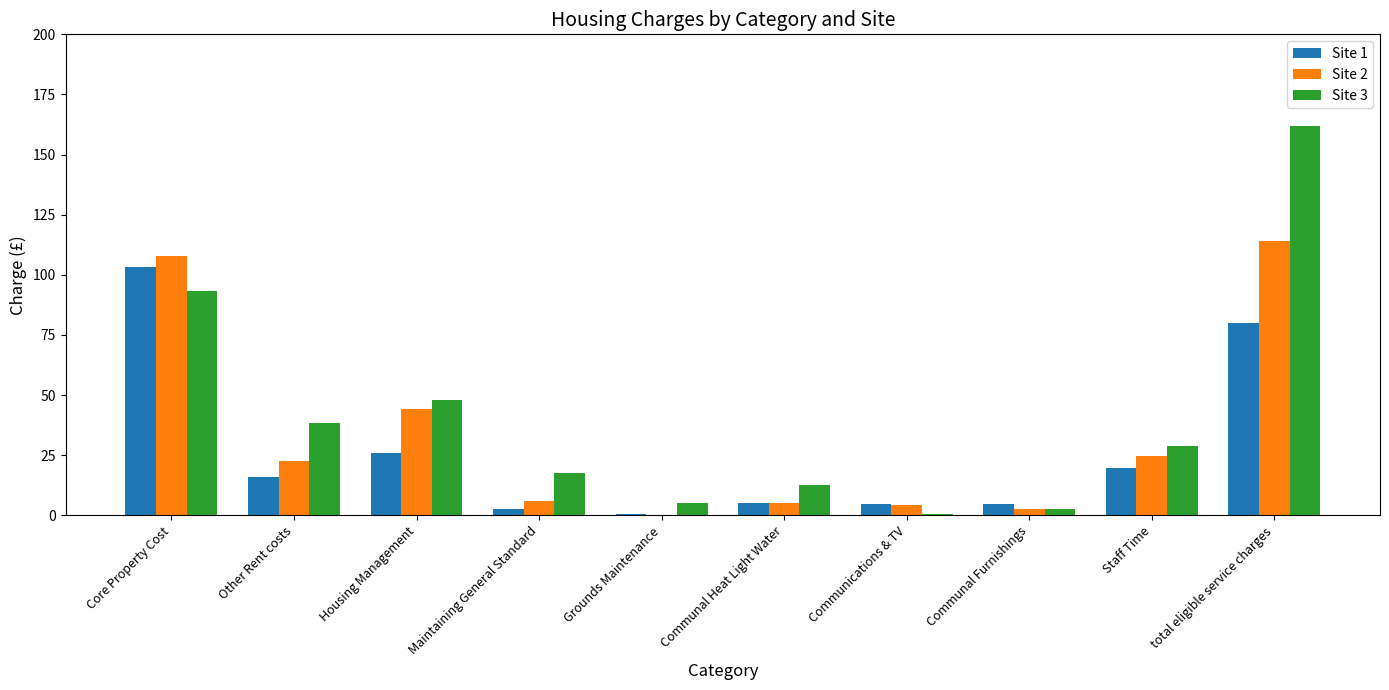

What is the sum of all Site 1 values?

262.3